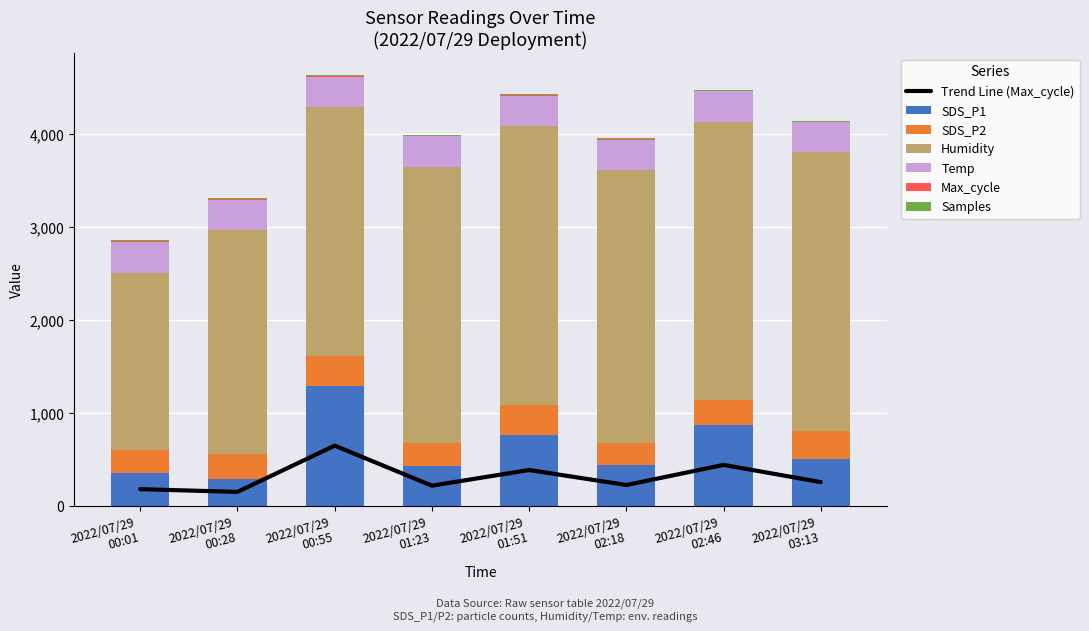

At which category is the sum across all series the highest?

2022/07/29 00:55